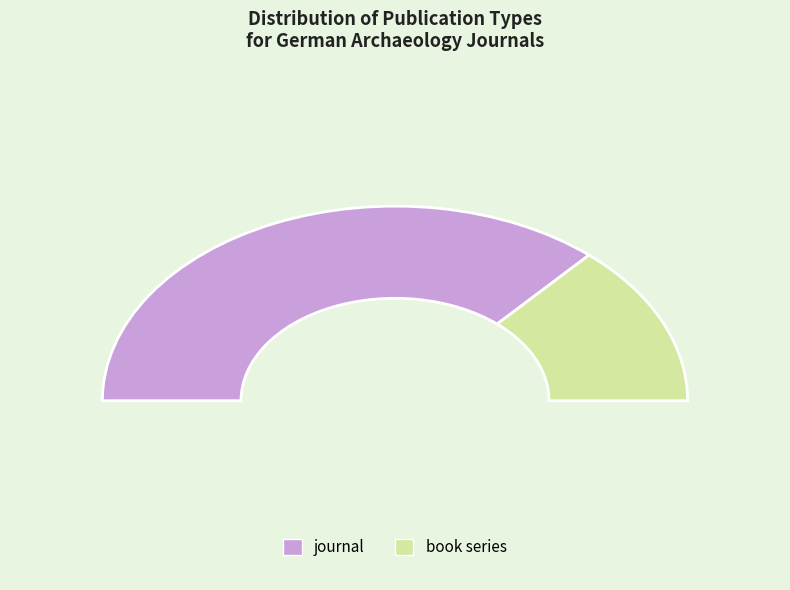

To the nearest percent, what is the combined percentage of book series and journal?

100%